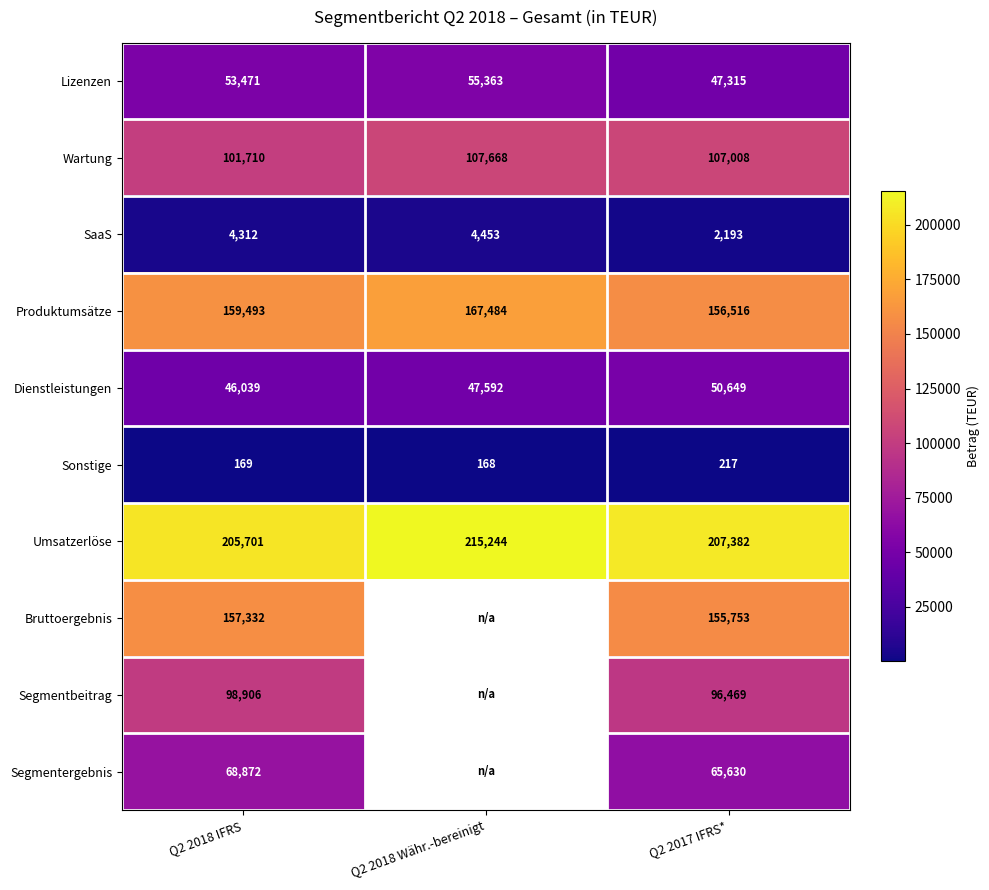

What is the greatest value displayed?

215244.0